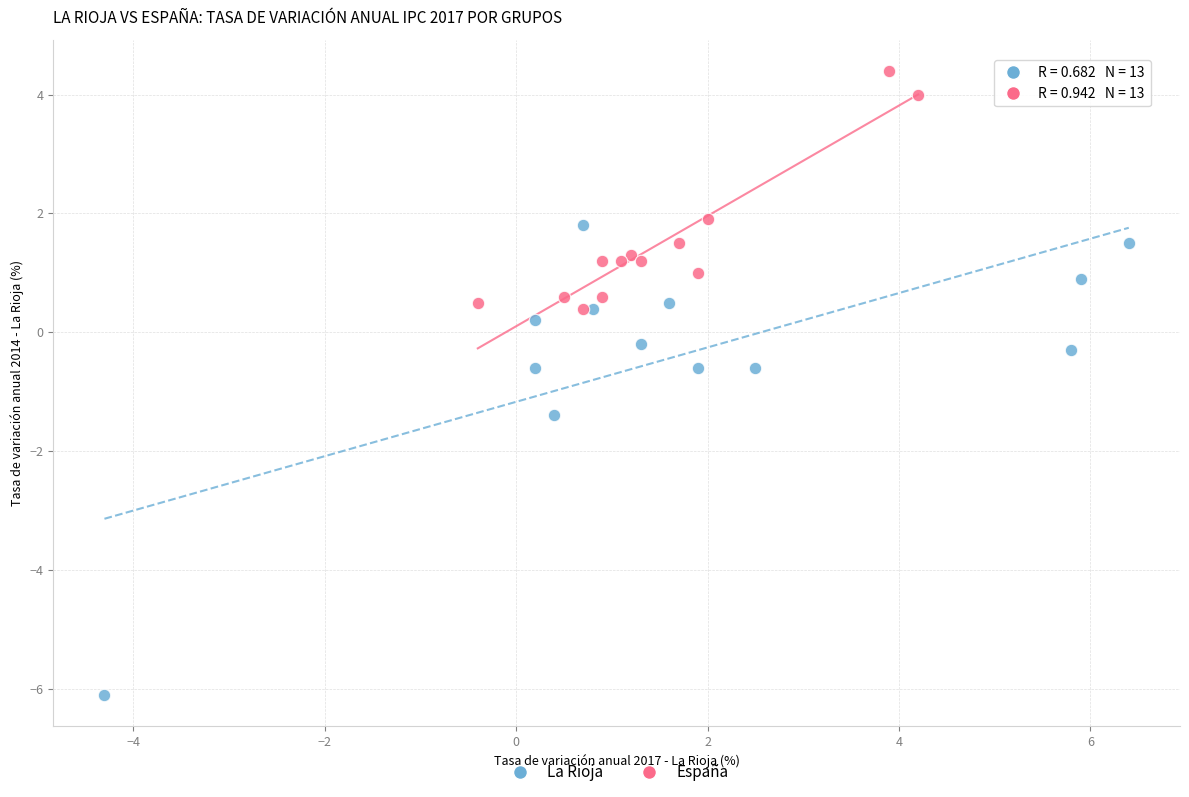

Which series reaches the minimum Y coordinate?

La Rioja